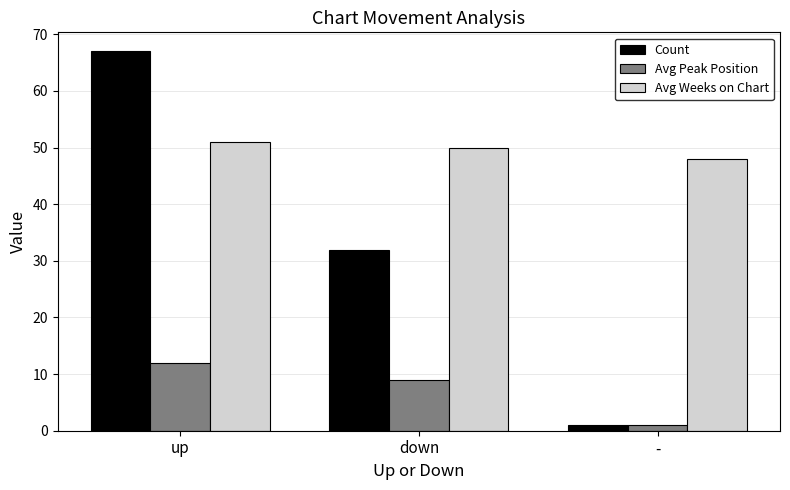

At which label does Count reach its minimum?

-